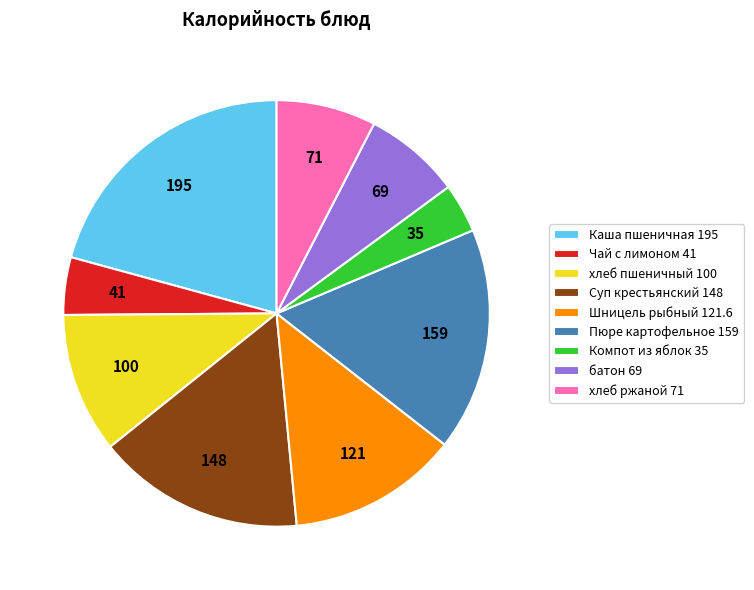

Is there any slice that represents more than half of the pie?

No